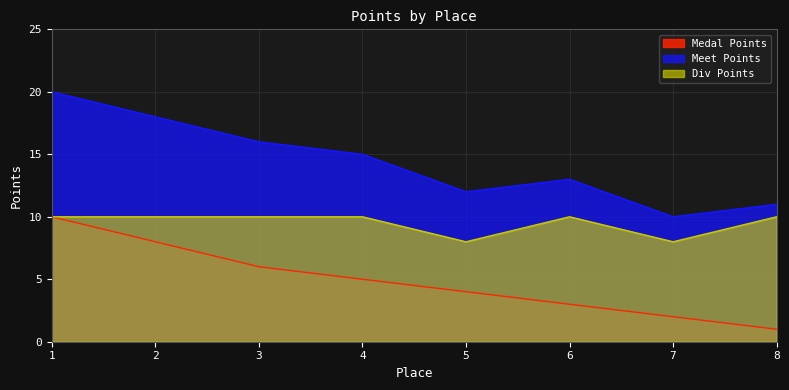

What is the lowest value of the Medal Points series?

1